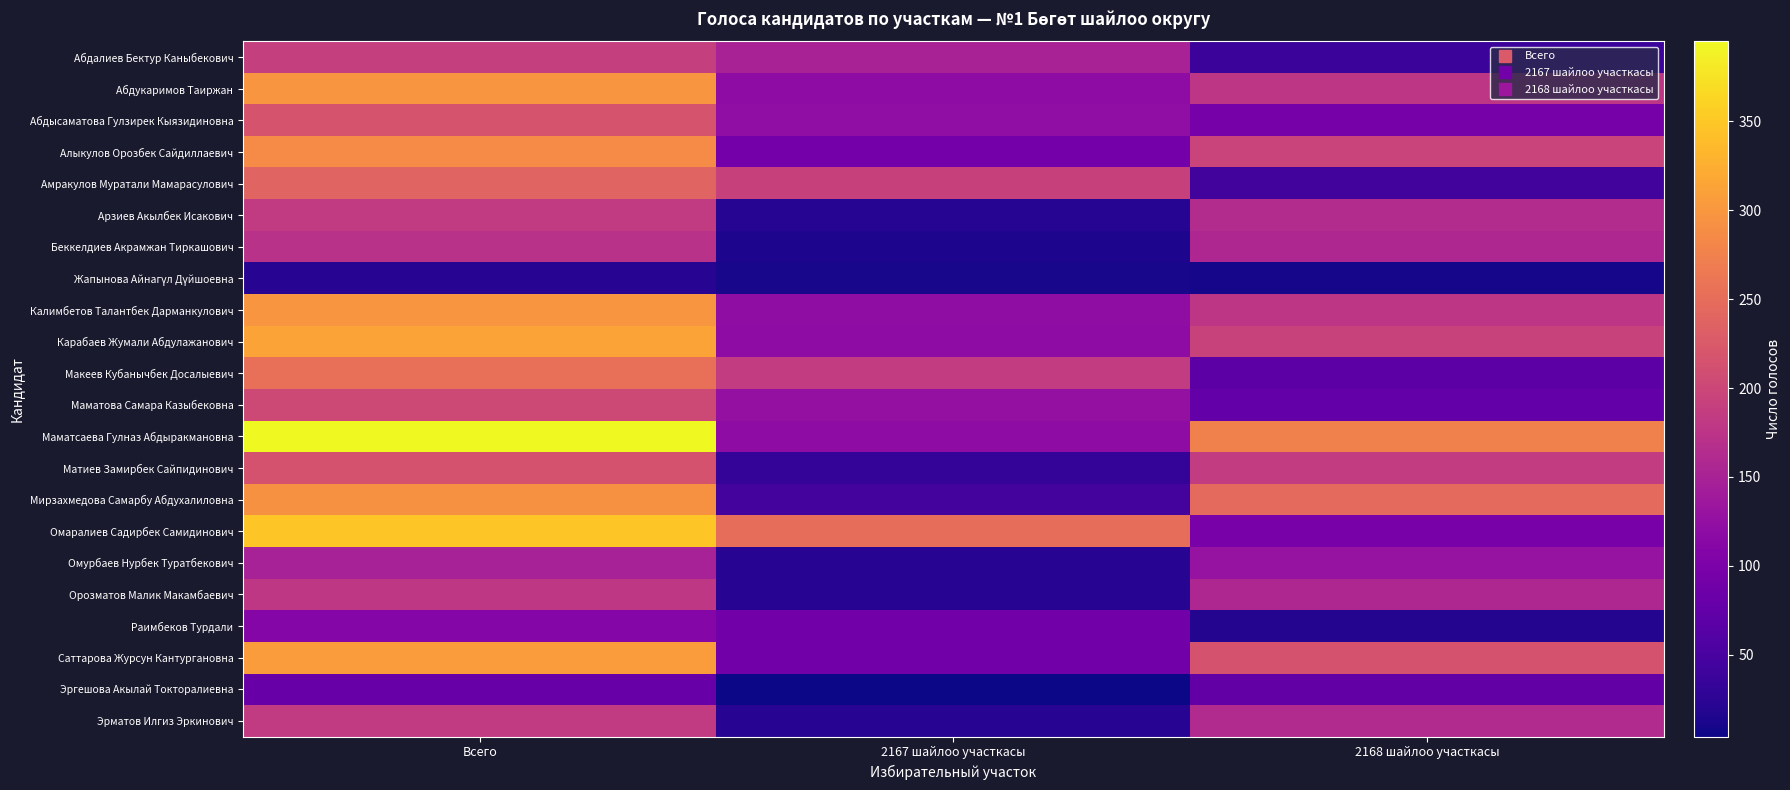

What is the smallest value displayed?

4